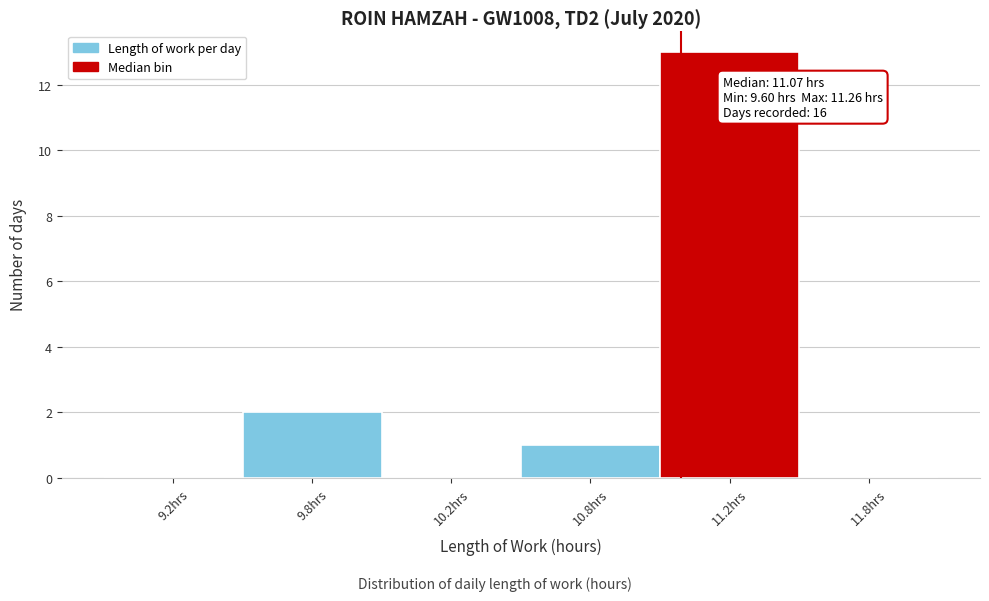

Reading right to left, list all the values displayed in this chart.

11.8hrs=0	11.2hrs=13	10.8hrs=1	10.2hrs=0	9.8hrs=2	9.2hrs=0